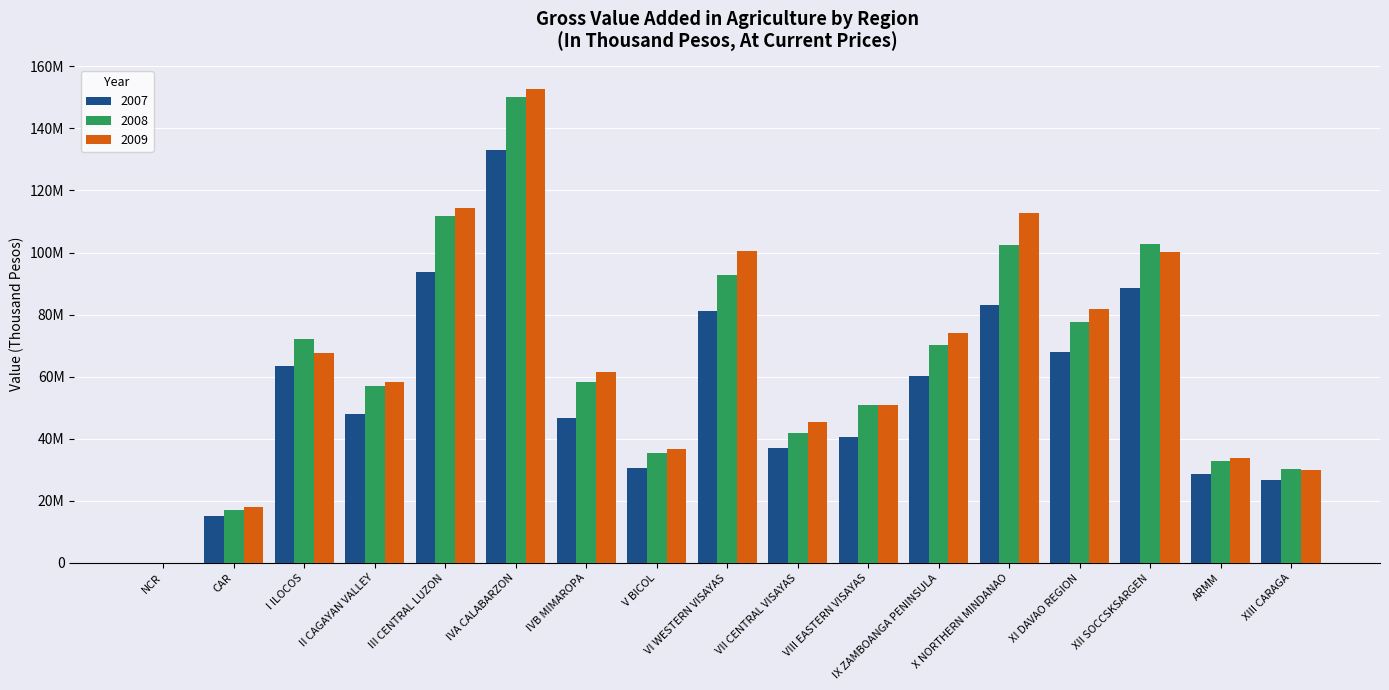

Are the bars horizontal?

No